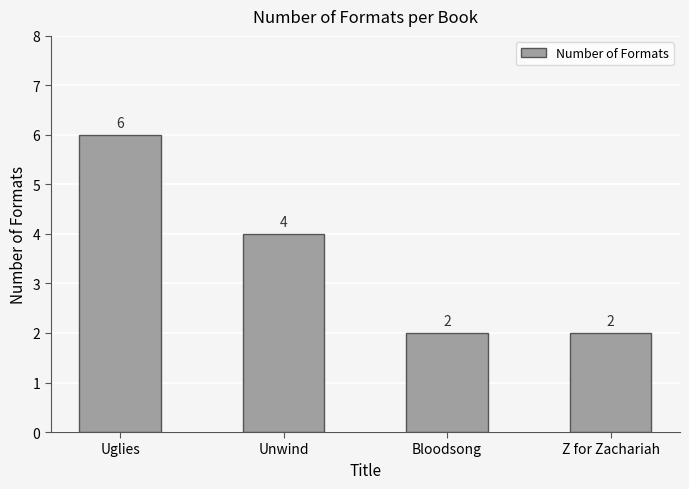

What is the label of the 2nd bar from the right?

Bloodsong